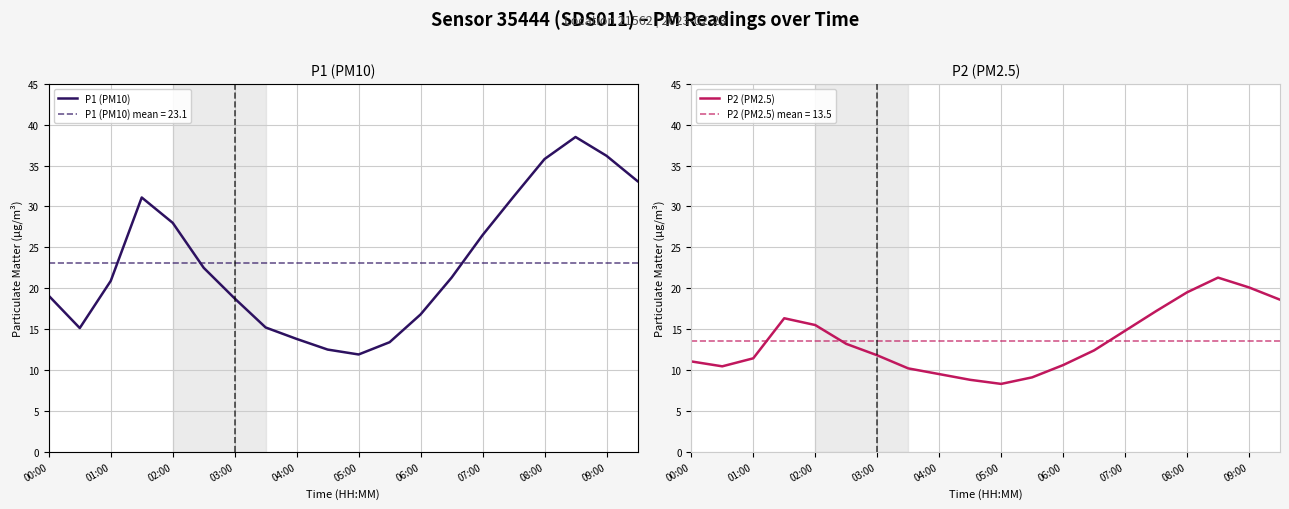

How many interior local peaks does the P2 (PM2.5) series have?

2